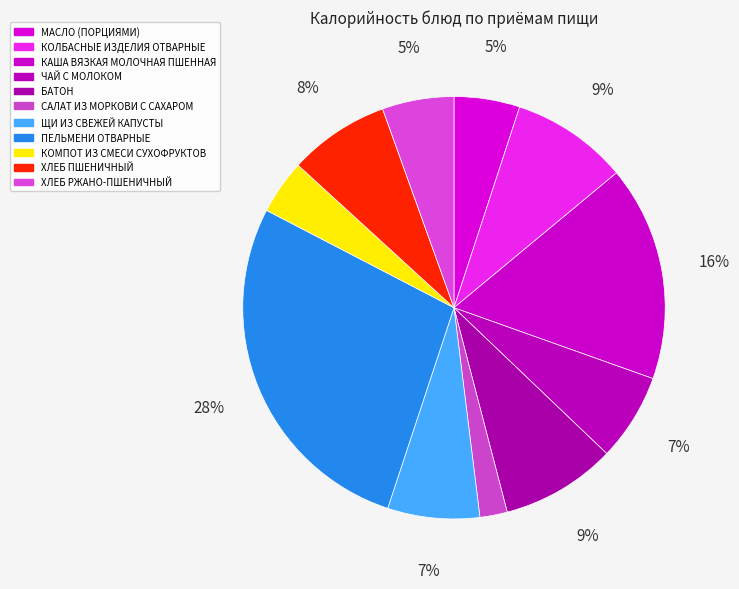

What is the largest slice in the pie chart?

ПЕЛЬМЕНИ ОТВАРНЫЕ